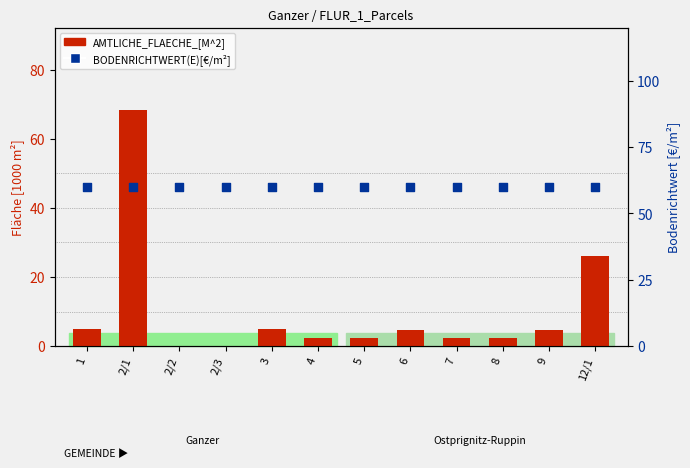

Is the value of BODENRICHTWERT(E)[€/M²] at 1 greater than the value of AMTLICHE_FLAECHE_[M^2] at 8?

Yes